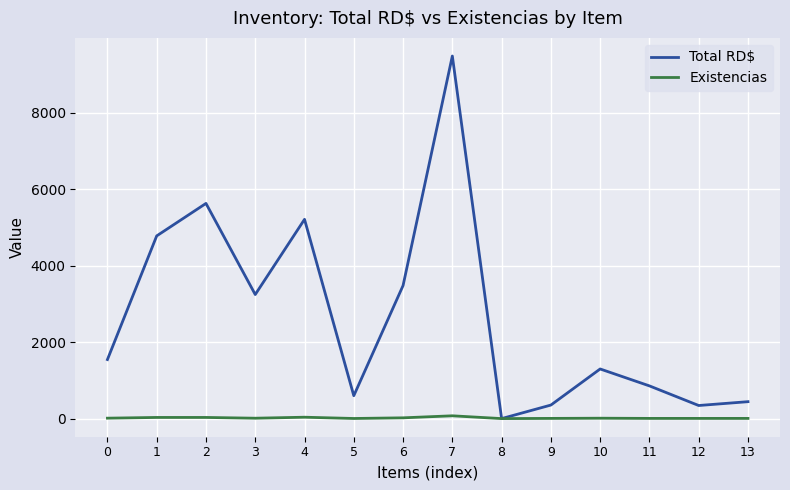

At which category is the sum across all series the highest?

7